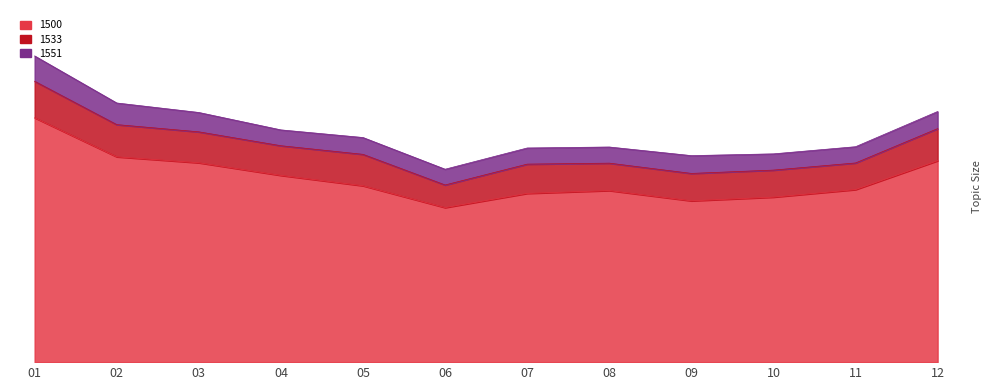

Which series has the largest total across all categories?

1500